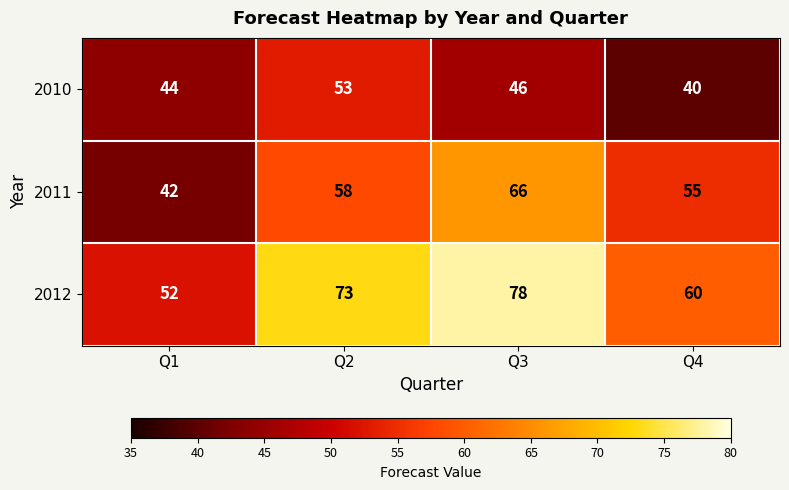

Where is 2012 nearest to the value 65?

Q4